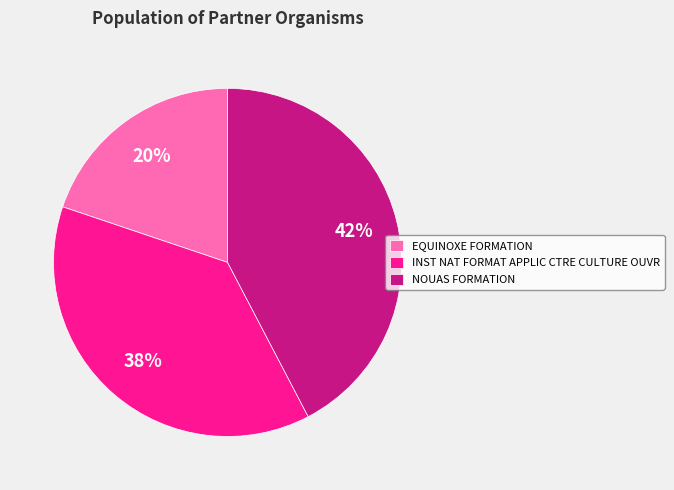

To the nearest percent, what percentage of the pie is NOUAS FORMATION?

42%